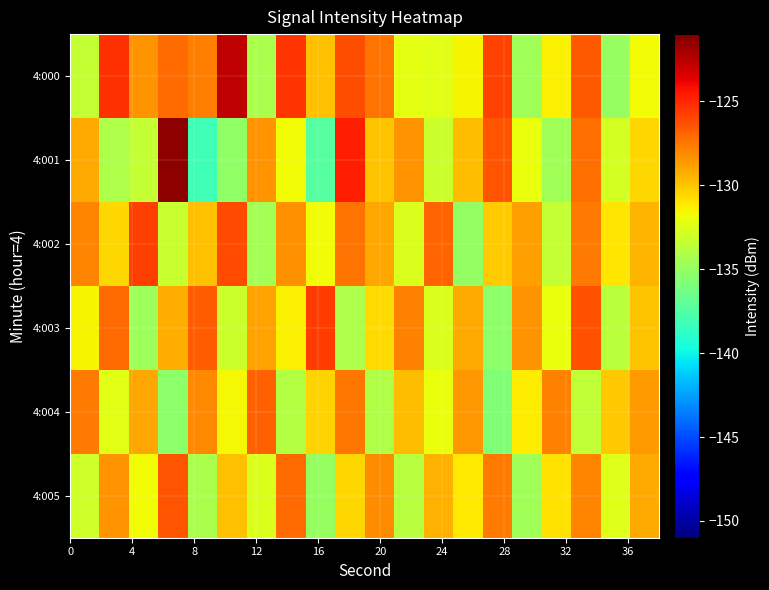

Which series has the widest spread of values?

4:001